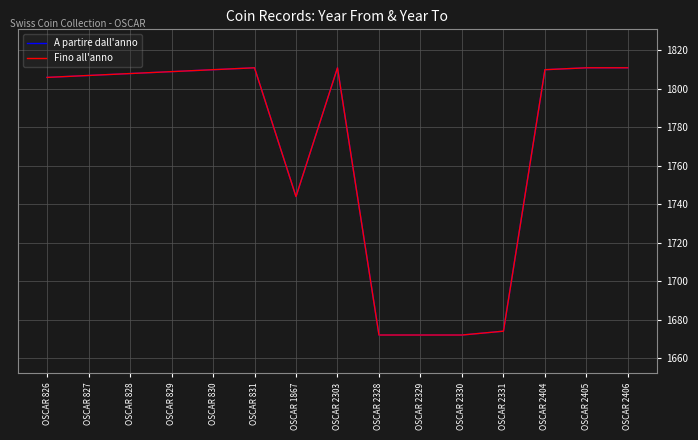

At which category is the sum across all series the highest?

OSCAR 831